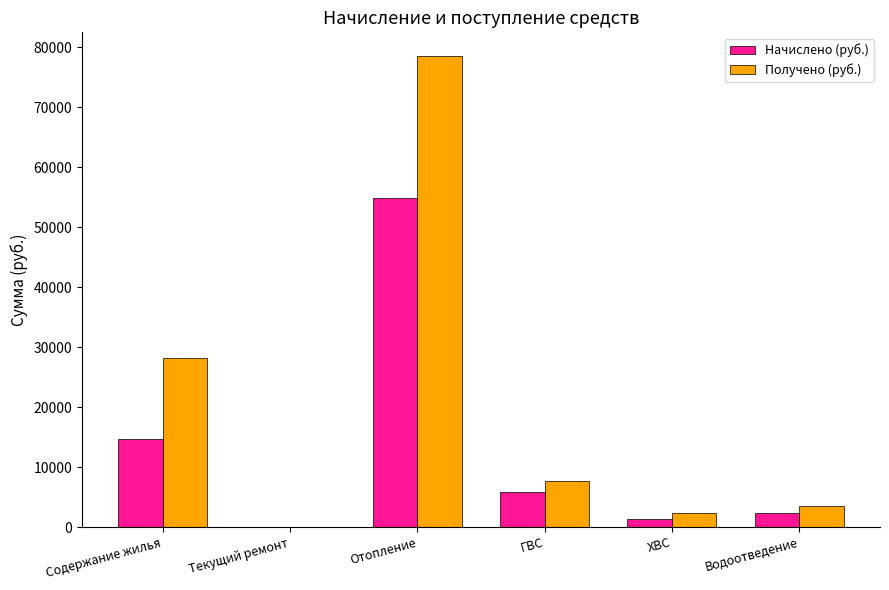

Which series has the largest total across all categories?

Получено (руб.)